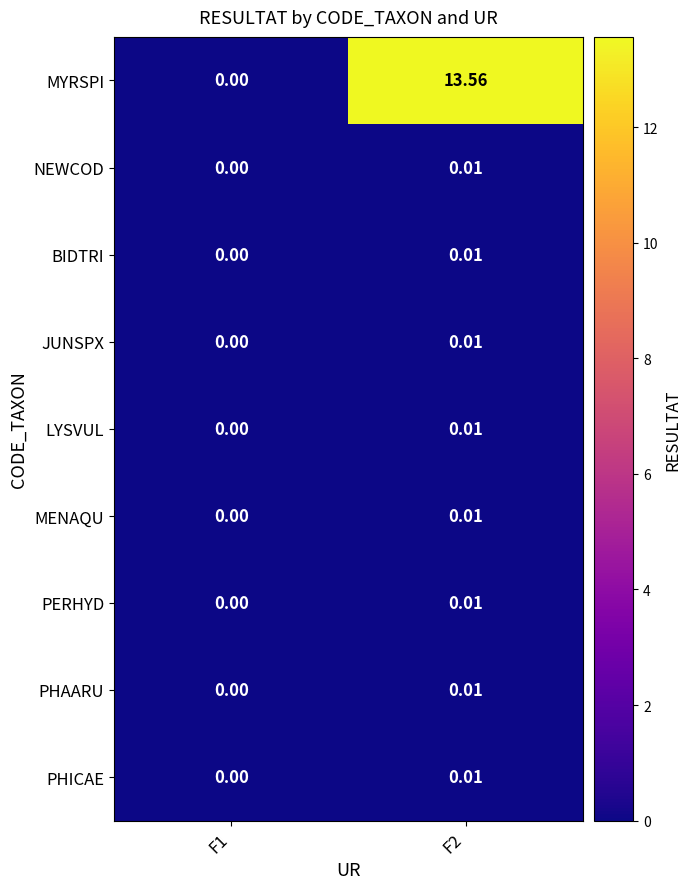

Which series has the largest total across all categories?

MYRSPI